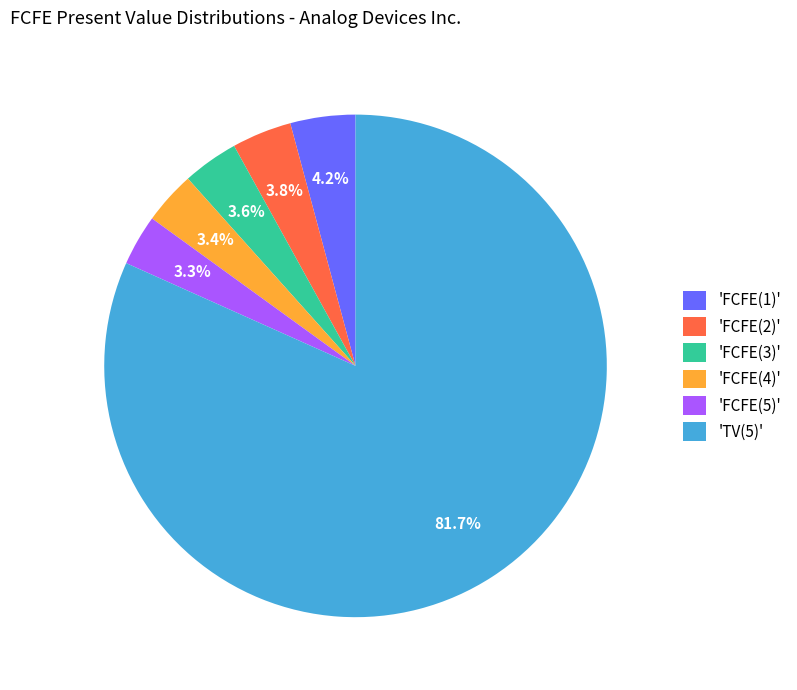

What percentage is NOT represented by 'FCFE(4)'?

96.6%